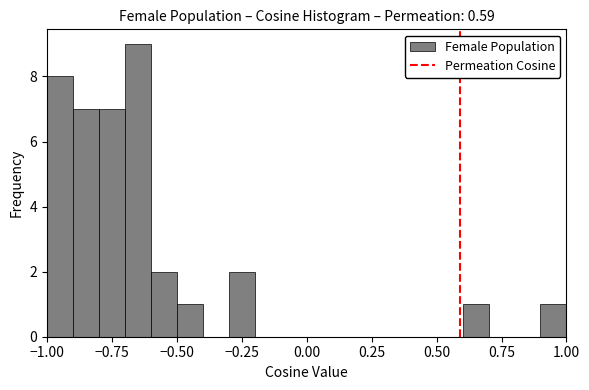

Around what value on the x-axis is the tallest bar? Give the approximate position of its centre, as read against the axis.

-0.65